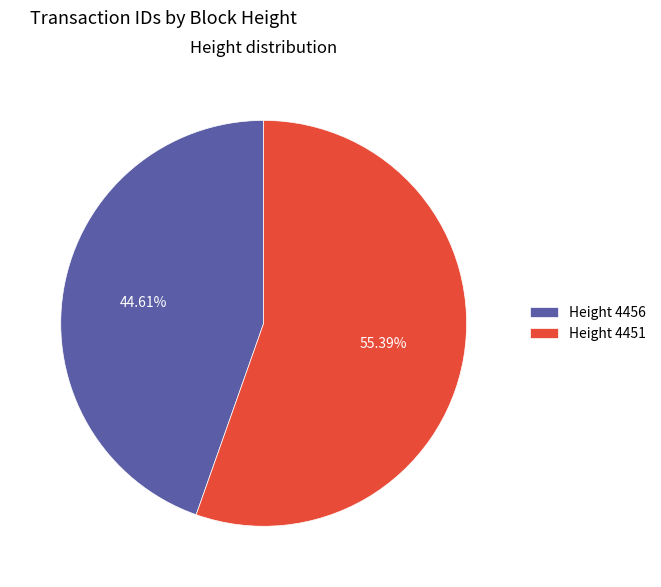

Do Height 4456 and Height 4451 together represent more than half of the pie?

Yes